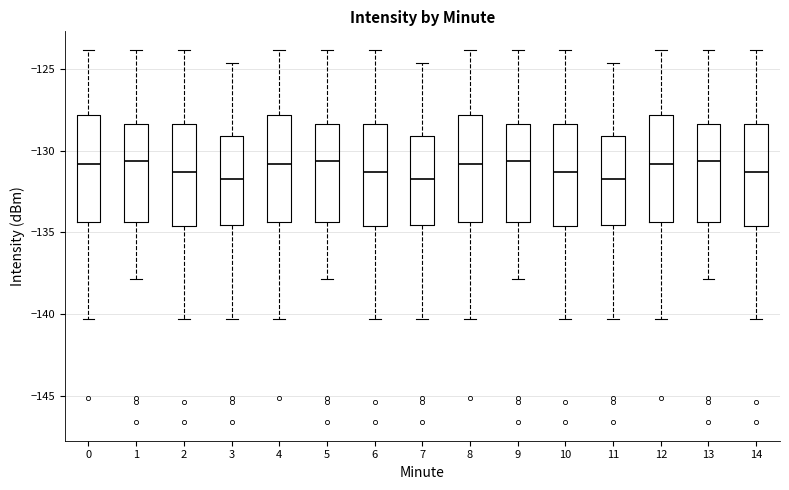

Where does the median line of the box at x = 10 sit on the y-axis? The values are not printed on the chart, so give them approximately, as read against the axis.

-131.5